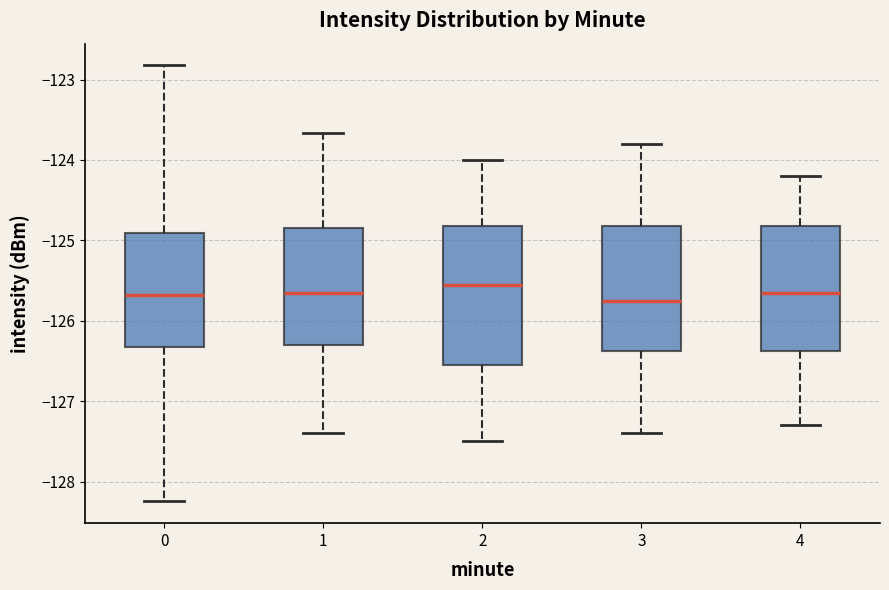

Reading left to right, transcribe this box plot: for each box, give where its median line is, the range the box spans, and where its two whiskers end, as read against the y-axis. The values are not printed on the chart, so give them approximately, as read against the axis.

0: median -125.7, box -126.3 to -124.9, whiskers -128.2 to -122.8
1: median -125.6, box -126.3 to -124.8, whiskers -127.4 to -123.7
2: median -125.5, box -126.5 to -124.8, whiskers -127.5 to -124.0
3: median -125.7, box -126.4 to -124.8, whiskers -127.4 to -123.8
4: median -125.6, box -126.4 to -124.8, whiskers -127.3 to -124.2